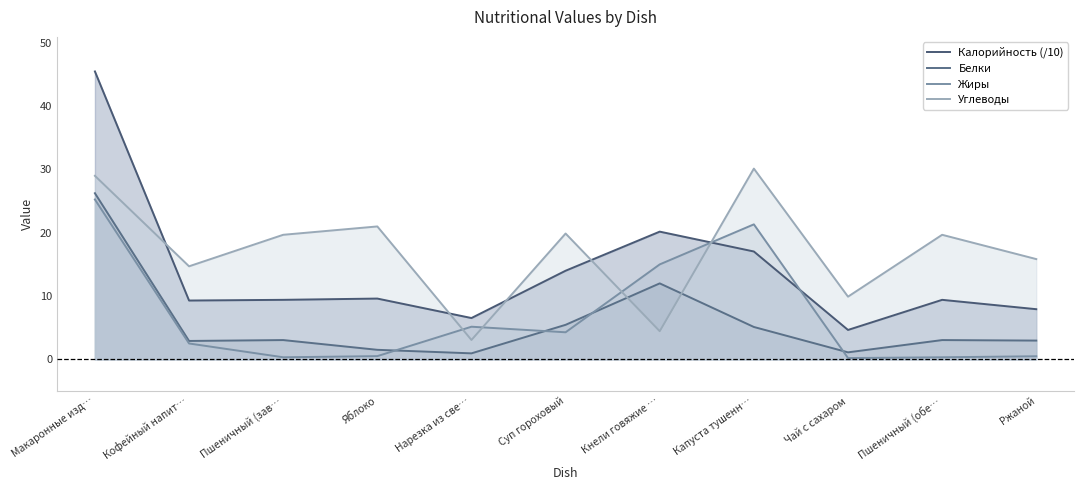

Rank the series at Кофейный напит… from highest to lowest value.

Углеводы, Калорийность (/10), Белки, Жиры